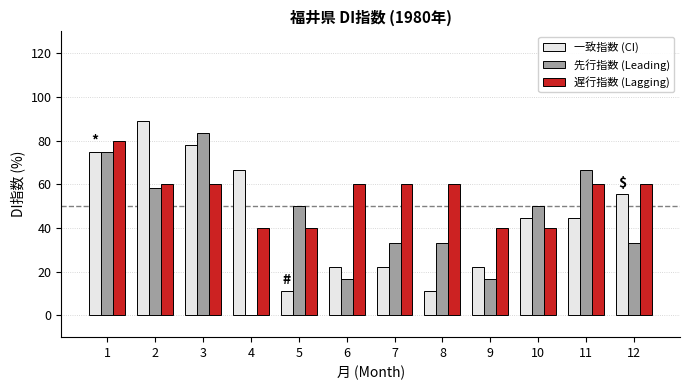

How many groups of bars are there?

12